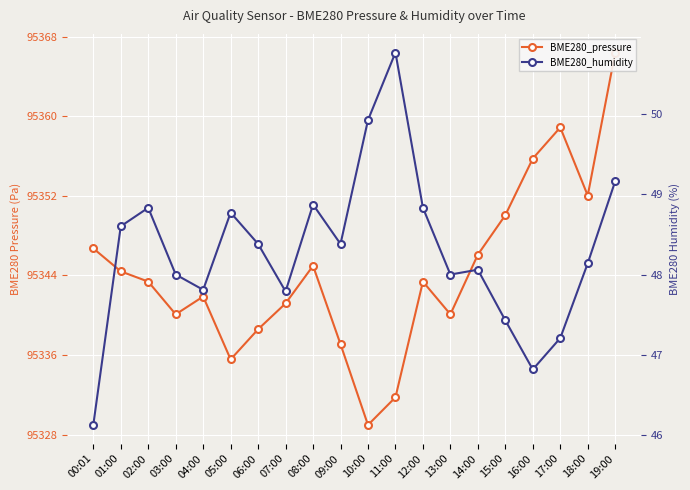

At how many categories does at least one series exceed 93200?

20